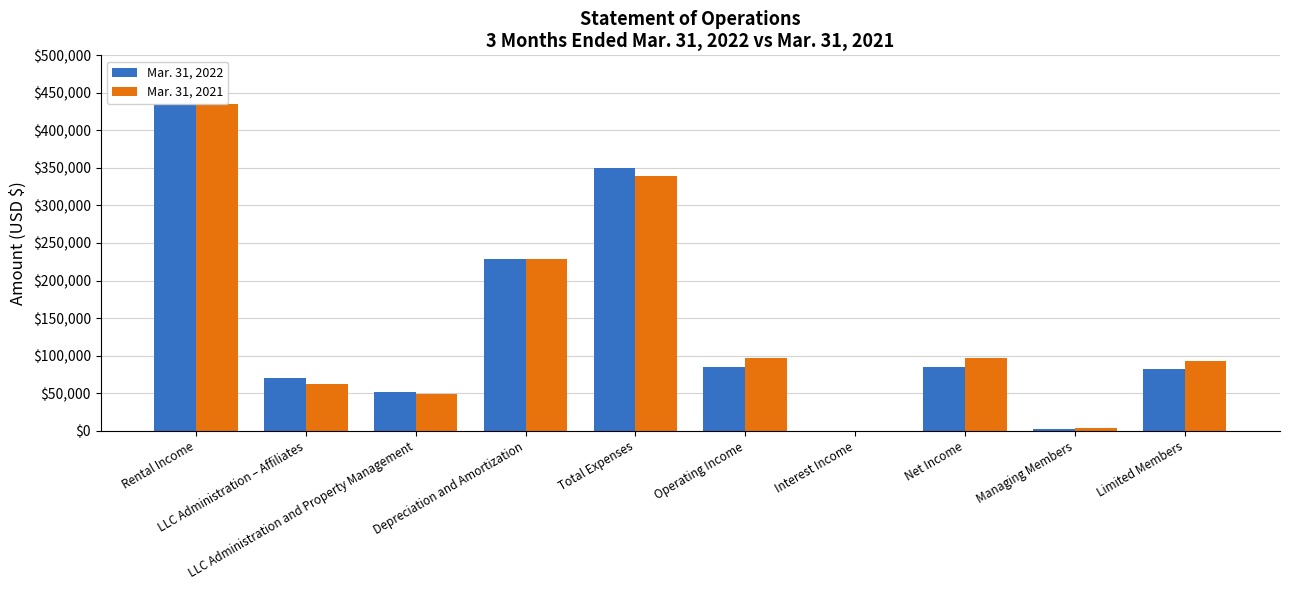

What is the difference between the Mar. 31, 2022 values at LLC Administration – Affiliates and Operating Income?

14526